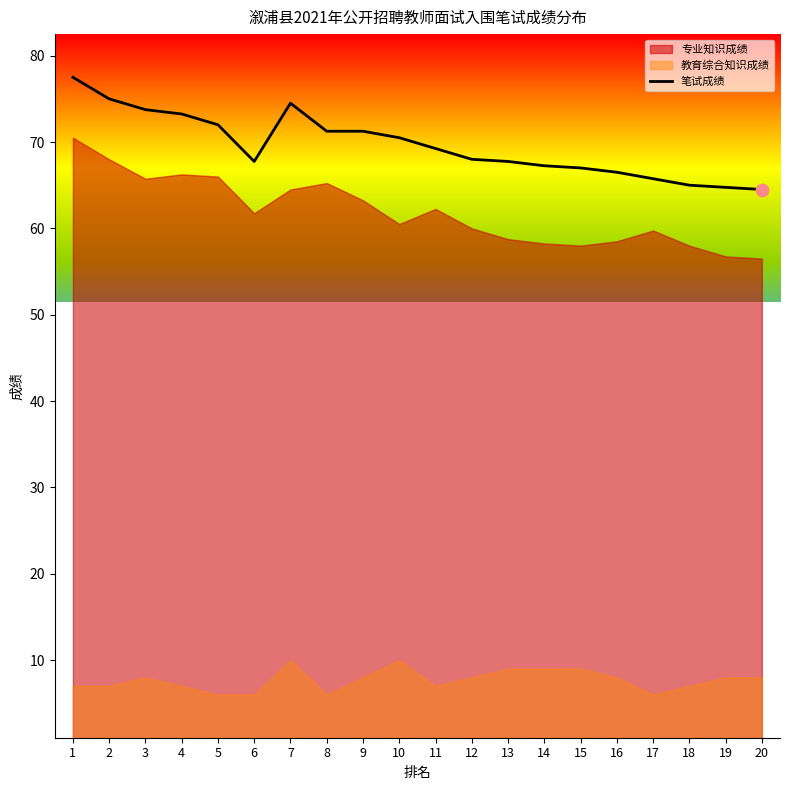

What is the ratio of the value at 19 to the value at 13?

1.0